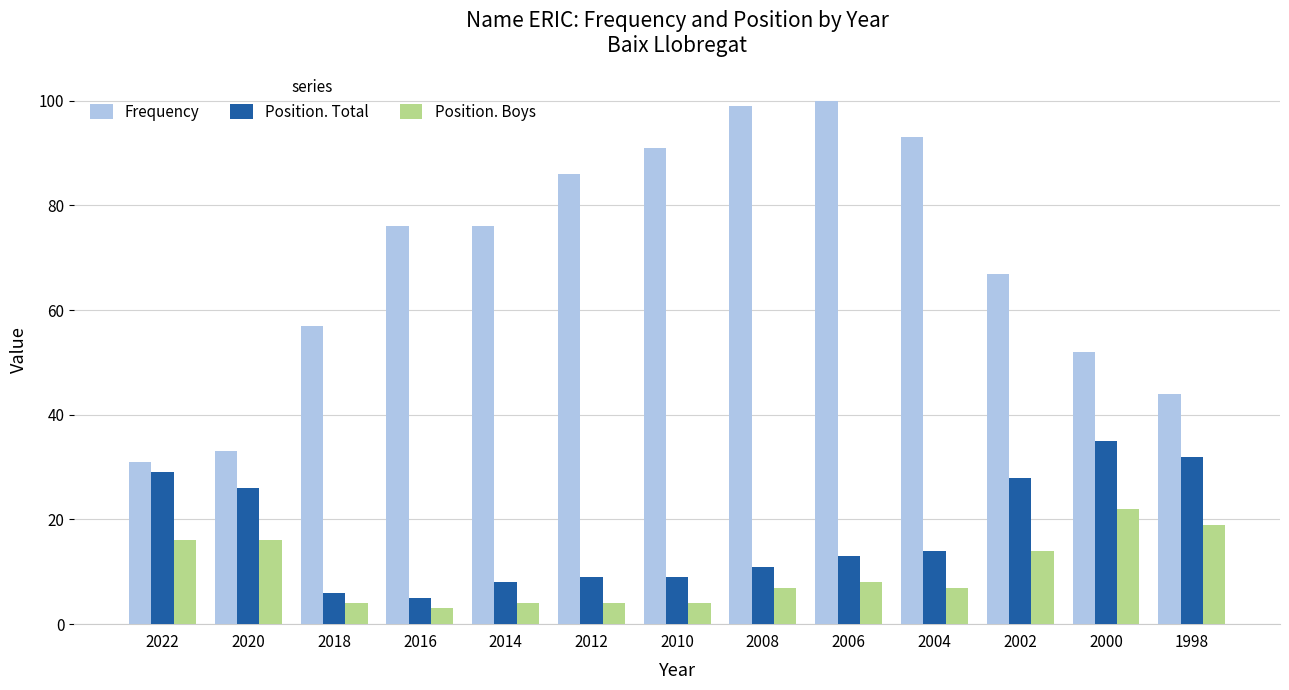

What is the sum of the Frequency values at 2020 and 2010?

124